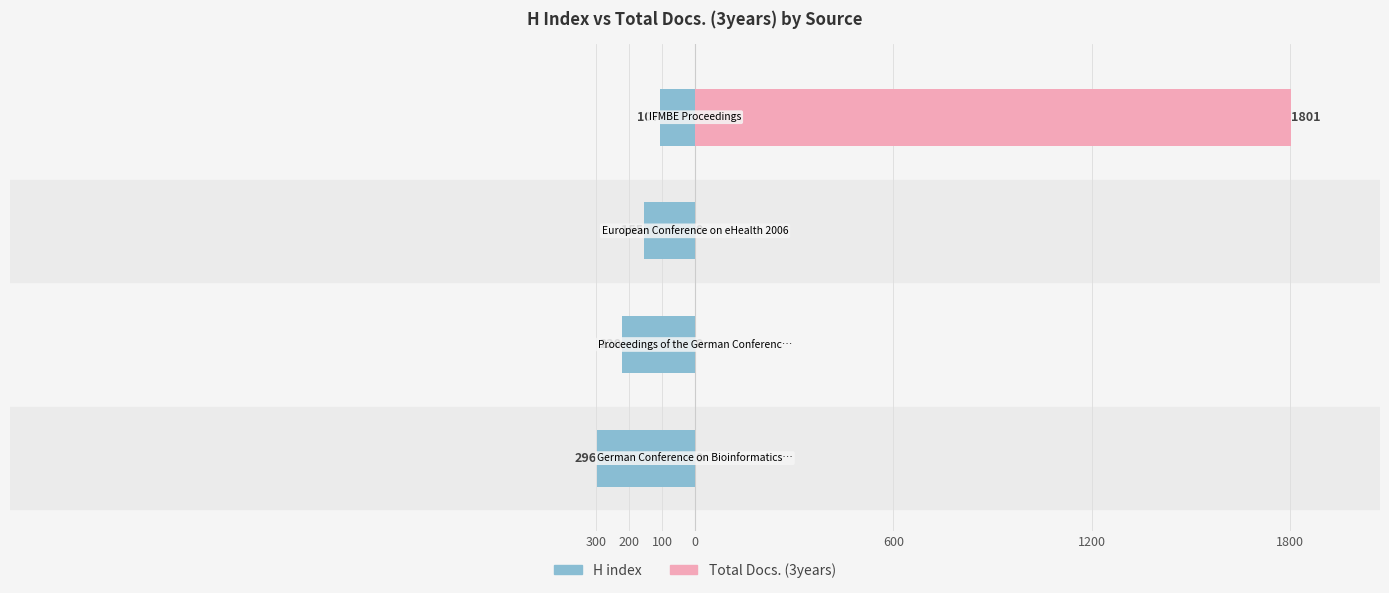

Reading right to left, transcribe all the data shown in this chart.

H index: -107	-155	-220	-296
Total Docs. (3years): 1801	0	0	0